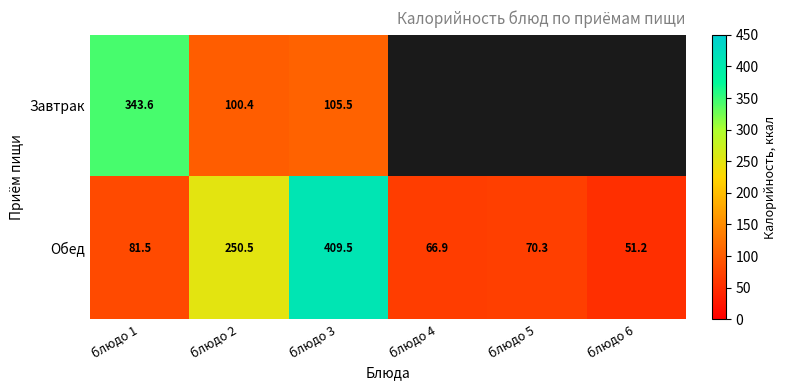

What is the average value of the Обед series?

155.0